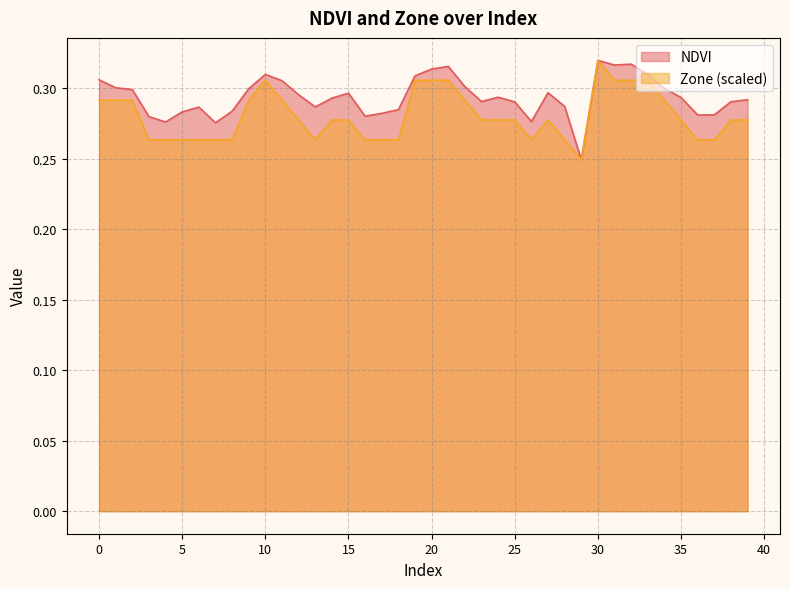

Reading left to right, list all the values displayed in this chart.

NDVI: 0.3	0.3	0.3	0.3	0.3	0.3	0.3	0.3	0.3	0.3	0.3	0.3	0.3	0.3	0.3	0.3	0.3	0.3	0.3	0.3	0.3	0.3	0.3	0.3	0.3	0.3	0.3	0.3	0.3	0.2	0.3	0.3	0.3	0.3	0.3	0.3	0.3	0.3	0.3	0.3
Zone: 0.3	0.3	0.3	0.3	0.3	0.3	0.3	0.3	0.3	0.3	0.3	0.3	0.3	0.3	0.3	0.3	0.3	0.3	0.3	0.3	0.3	0.3	0.3	0.3	0.3	0.3	0.3	0.3	0.3	0.2	0.3	0.3	0.3	0.3	0.3	0.3	0.3	0.3	0.3	0.3